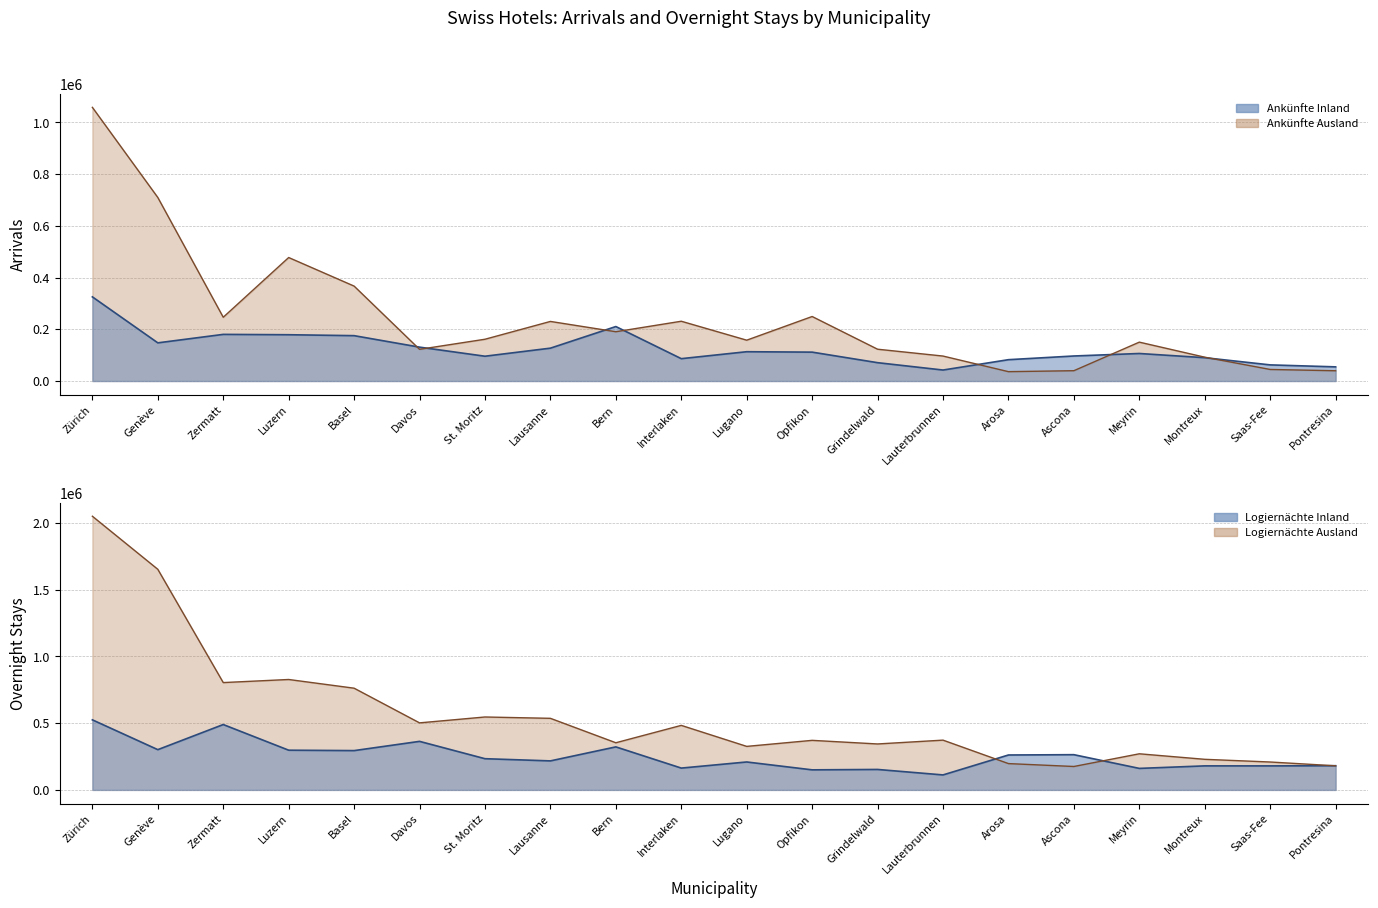

What position from the right is St. Moritz?

14